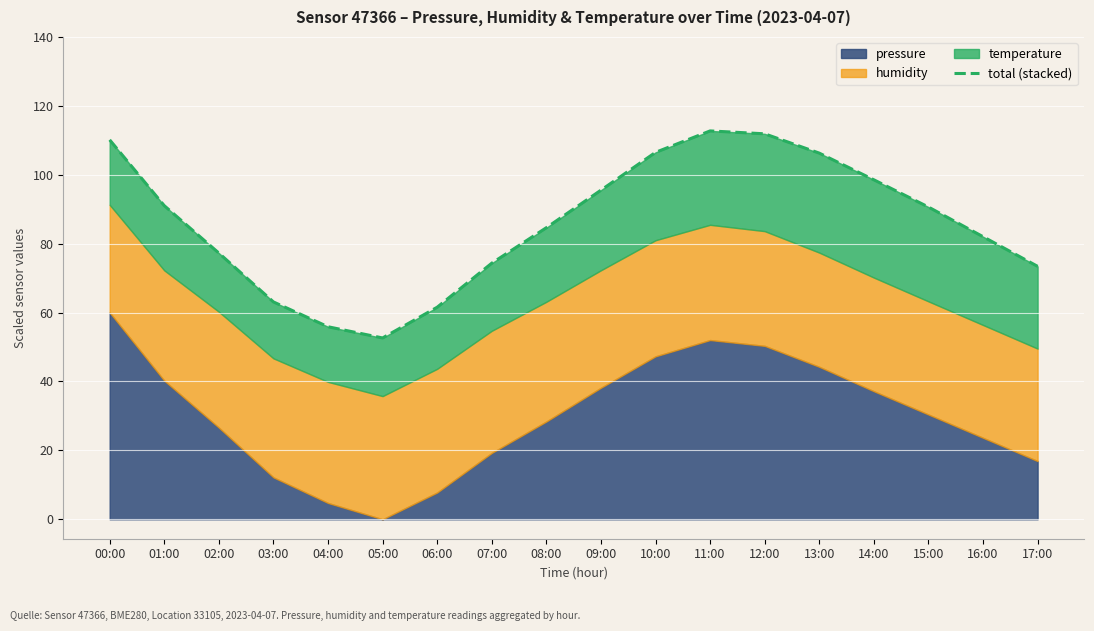

List the labels in order of value, largest first.

11:00, 12:00, 00:00, 10:00, 13:00, 14:00, 09:00, 01:00, 15:00, 08:00, 16:00, 02:00, 07:00, 17:00, 03:00, 06:00, 04:00, 05:00